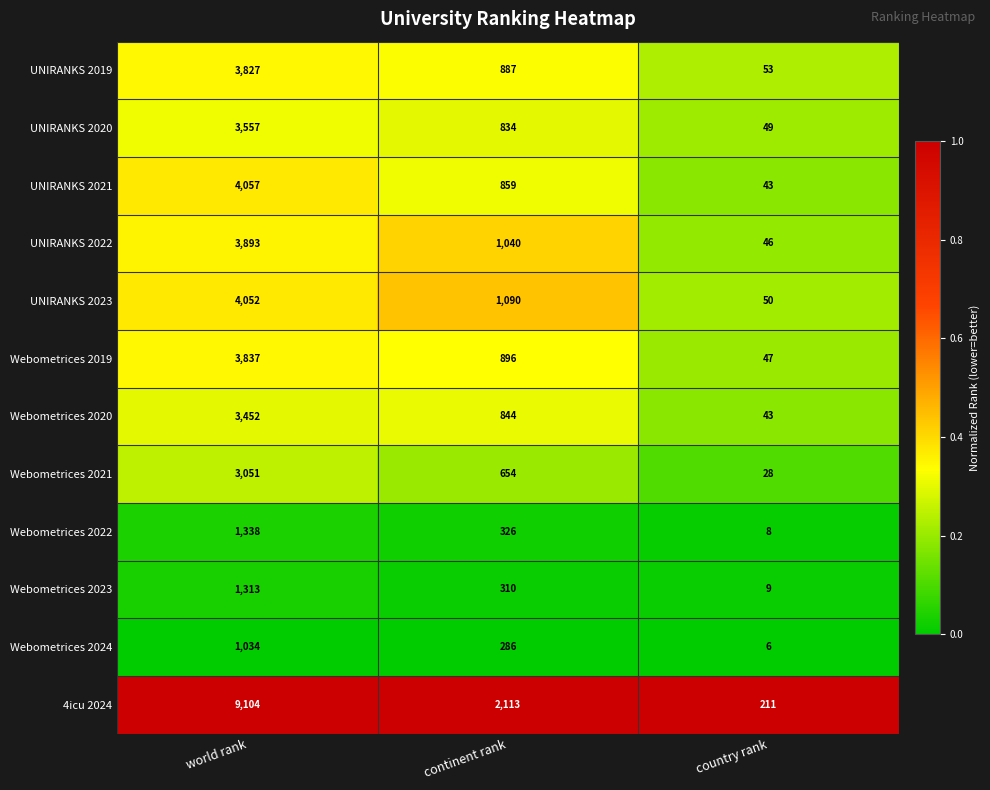

What is the difference between the highest and lowest values at continent rank?

1827